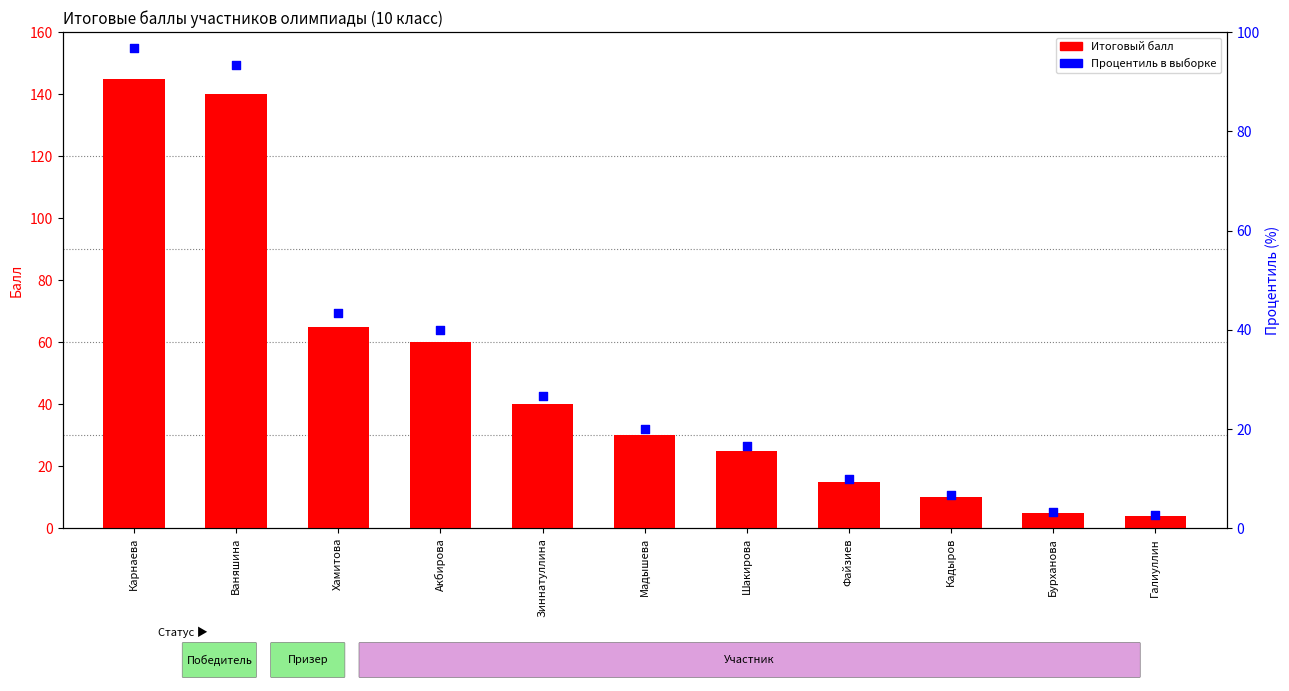

At which category is the sum across all series the highest?

Карнаева